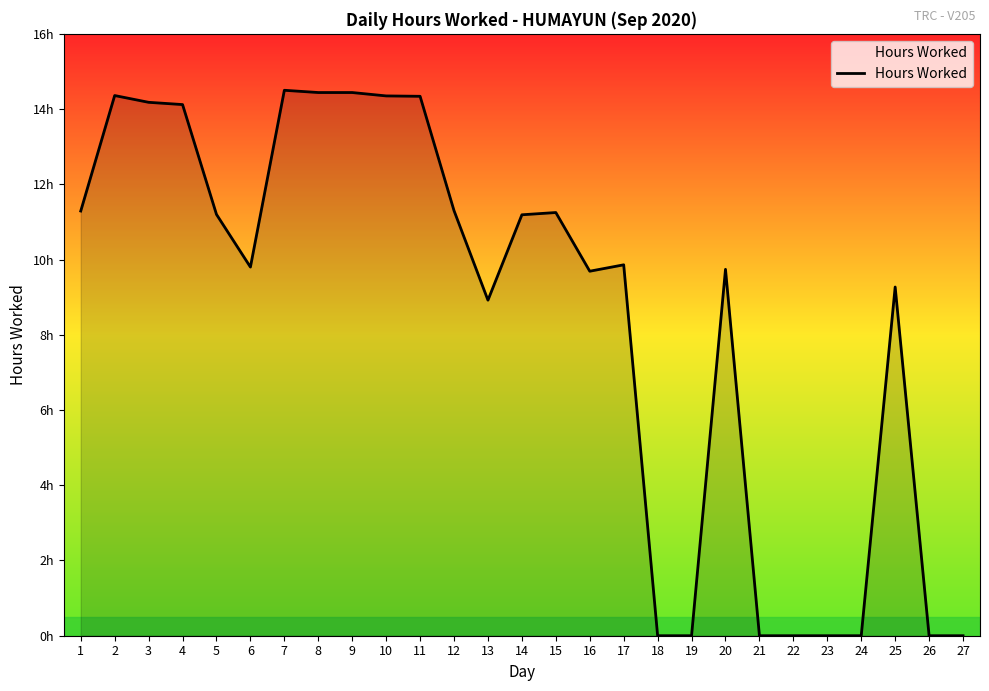

Does the chart have visible grid lines?

No